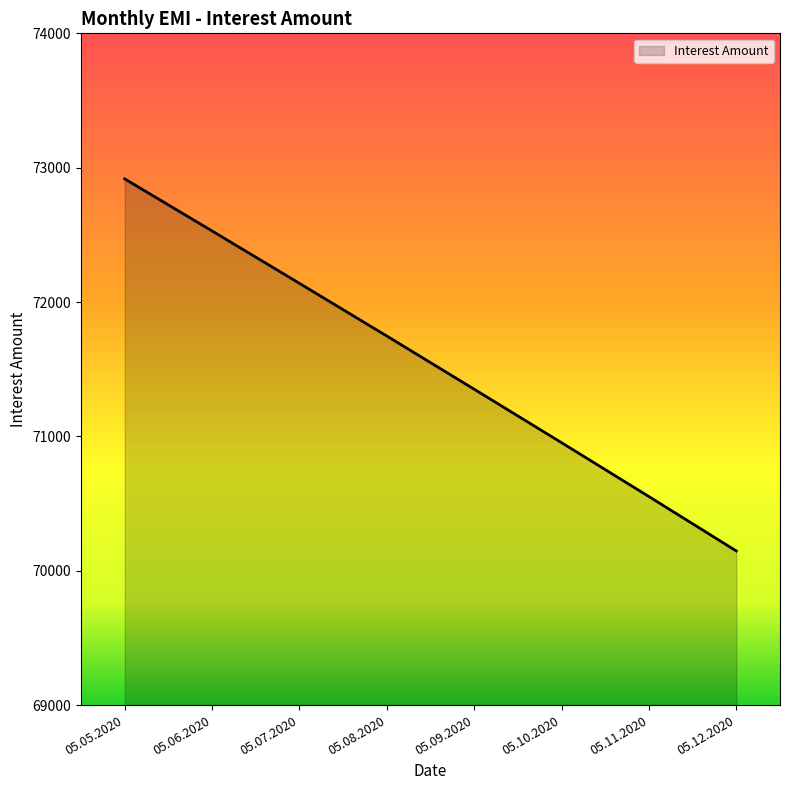

Does the chart display data point markers on the line(s)?

No